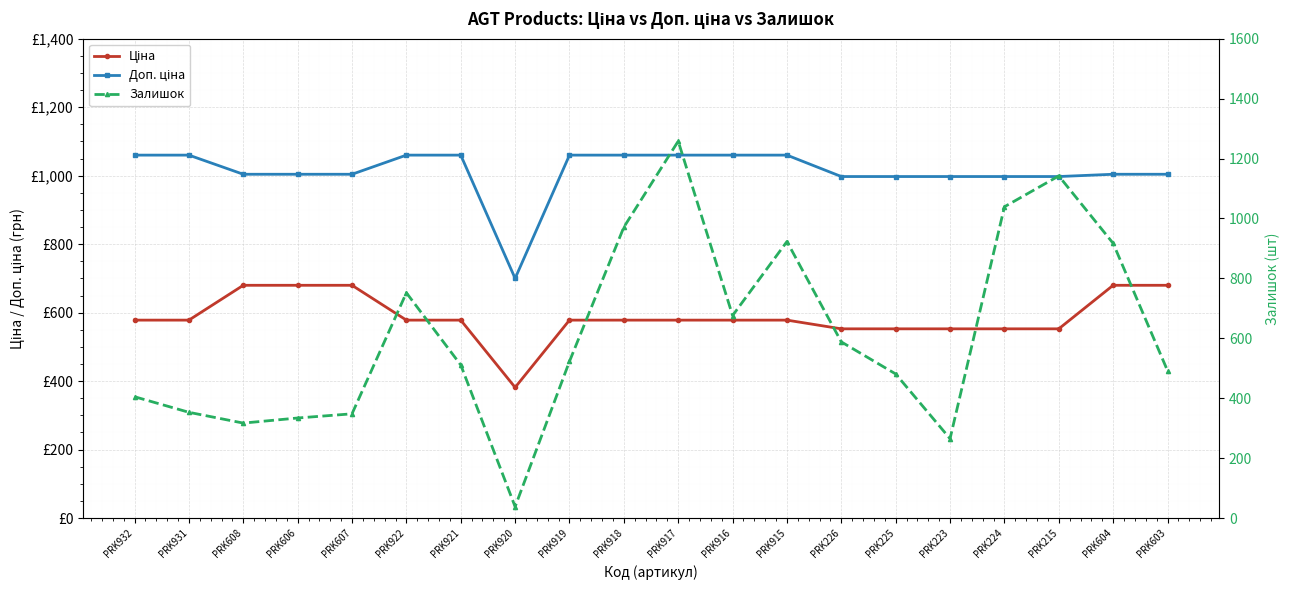

List the labels in order of Доп. ціна value, largest first.

PRK932, PRK931, PRK922, PRK921, PRK919, PRK918, PRK917, PRK916, PRK915, PRK608, PRK606, PRK607, PRK604, PRK603, PRK226, PRK225, PRK223, PRK224, PRK215, PRK920